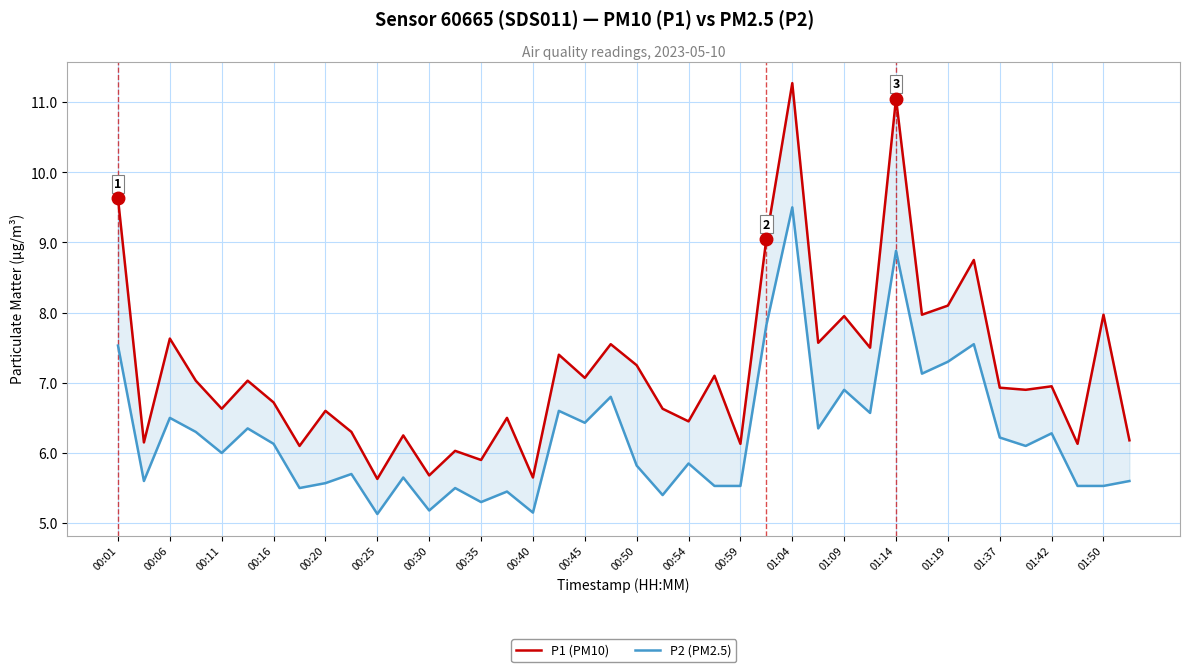

What is the value of the P2 (PM2.5) point at the 18th from the left?

6.6